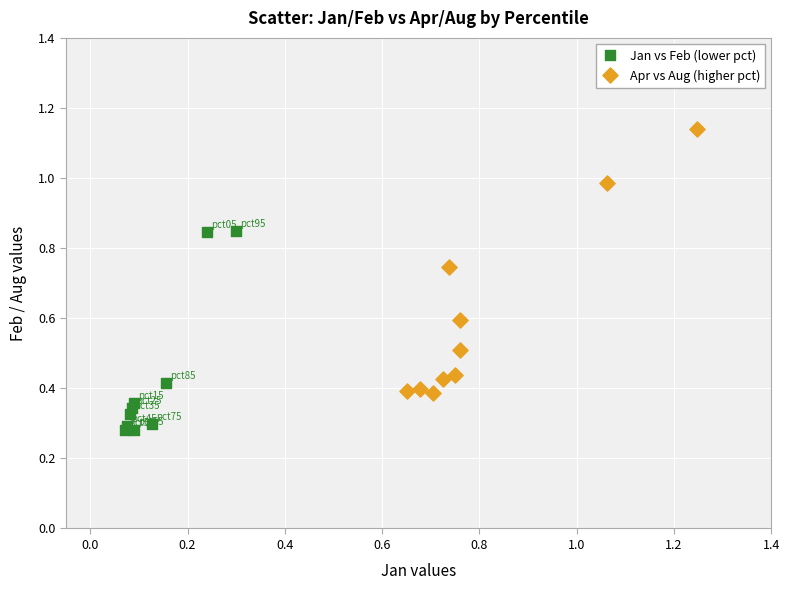

Which series contains the lowest Y value?

Jan vs Feb (lower pct)